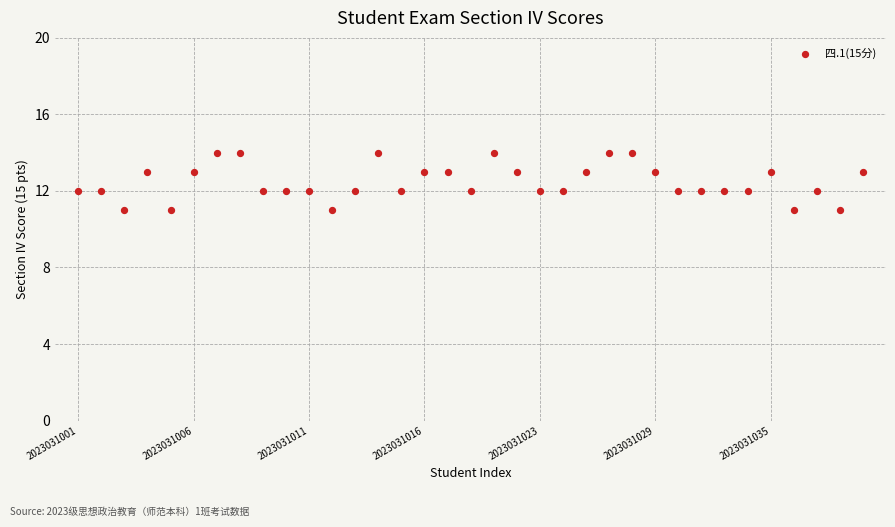

What is the range of Y values (max minus min)?

3